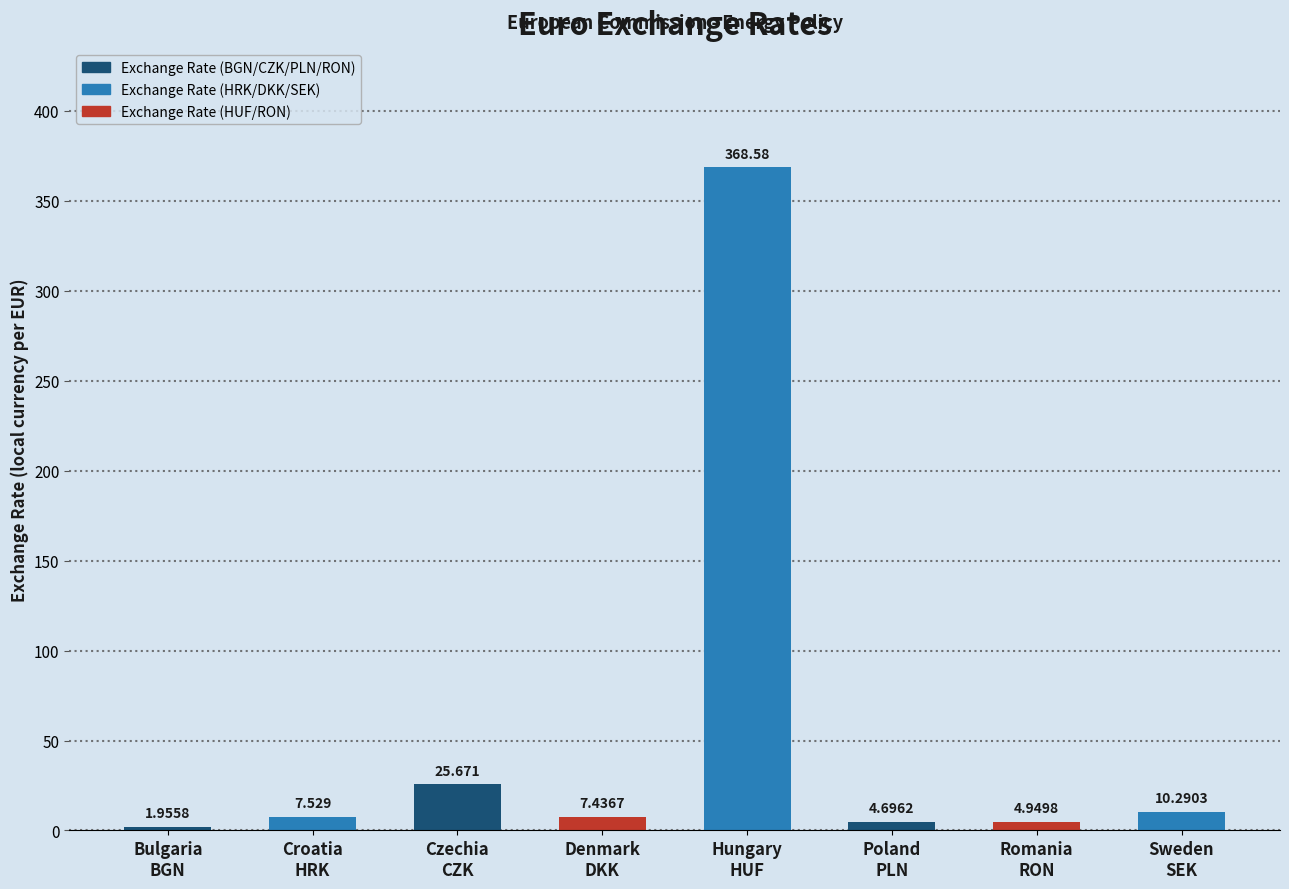

Where does the data first go above 7?

Croatia
HRK